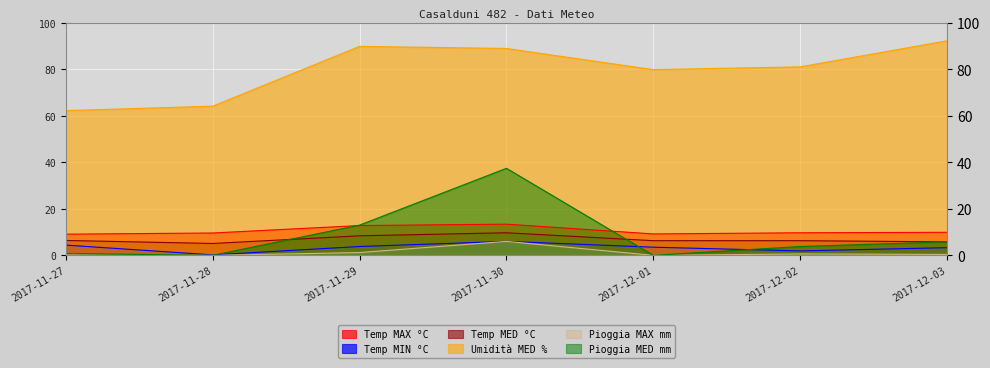

What is the total value across all series at 2017-11-29?

129.0